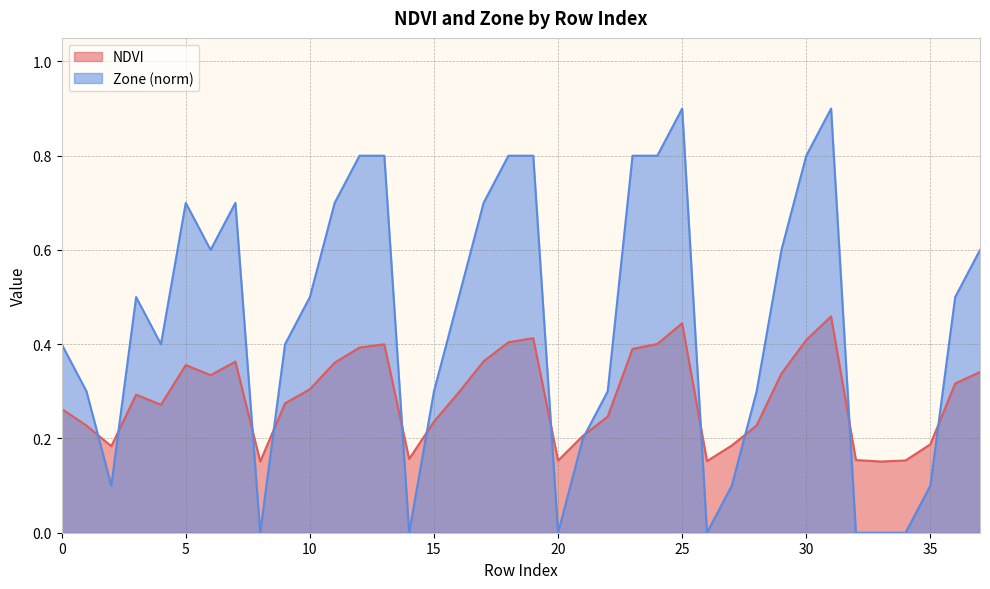

The value of NDVI at 33 is 0.2. True or false?

True